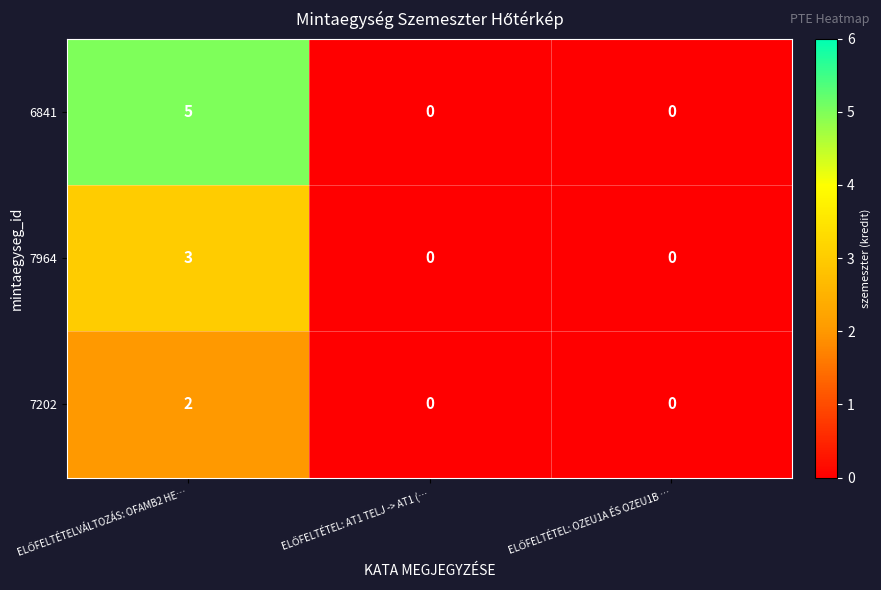

How many values in 7964 are above zero?

1